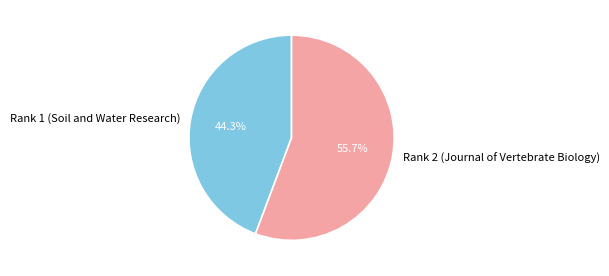

To the nearest percent, what percentage of the pie is Rank 2 (Journal of Vertebrate Biology)?

56%